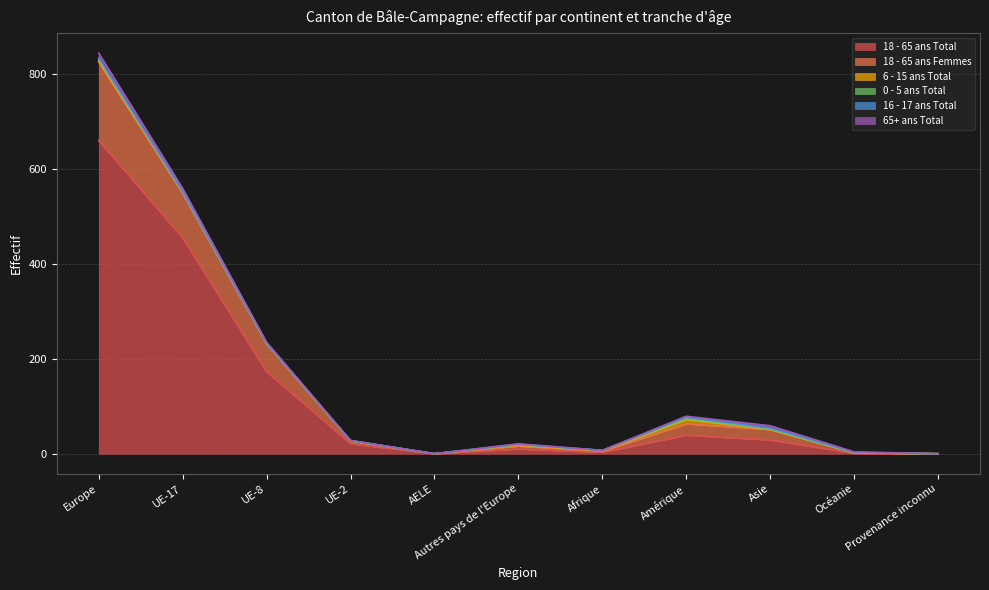

Reading right to left, extract all data points from this chart.

18 - 65 ans Total: Provenance inconnu=0	Océanie=1	Asie=29	Amérique=39	Afrique=3	Autres pays de l'Europe=10	AELE=0	UE-2=21	UE-8=173	UE-17=455	Europe=660
18 - 65 ans Femmes: Provenance inconnu=0	Océanie=1	Asie=22	Amérique=24	Afrique=2	Autres pays de l'Europe=6	AELE=0	UE-2=6	UE-8=59	UE-17=94	Europe=165
6 - 15 ans Total: Provenance inconnu=0	Océanie=0	Asie=0	Amérique=9	Afrique=1	Autres pays de l'Europe=2	AELE=0	UE-2=0	UE-8=0	UE-17=1	Europe=3
0 - 5 ans Total: Provenance inconnu=0	Océanie=0	Asie=1	Amérique=2	Afrique=1	Autres pays de l'Europe=1	AELE=0	UE-2=0	UE-8=0	UE-17=2	Europe=3
16 - 17 ans Total: Provenance inconnu=0	Océanie=1	Asie=2	Amérique=3	Afrique=0	Autres pays de l'Europe=1	AELE=0	UE-2=1	UE-8=1	UE-17=0	Europe=3
65+ ans Total: Provenance inconnu=0	Océanie=1	Asie=5	Amérique=2	Afrique=0	Autres pays de l'Europe=1	AELE=0	UE-2=0	UE-8=2	UE-17=7	Europe=10